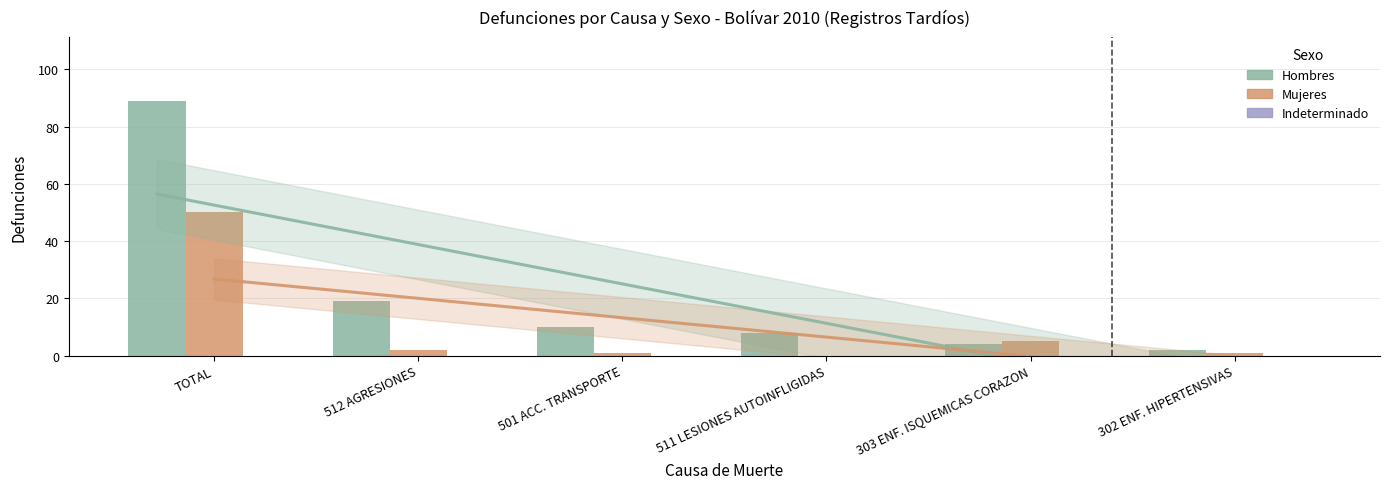

Is the value of Hombres at 512 AGRESIONES greater than the value of Indeterminado at 501 ACC. TRANSPORTE?

Yes